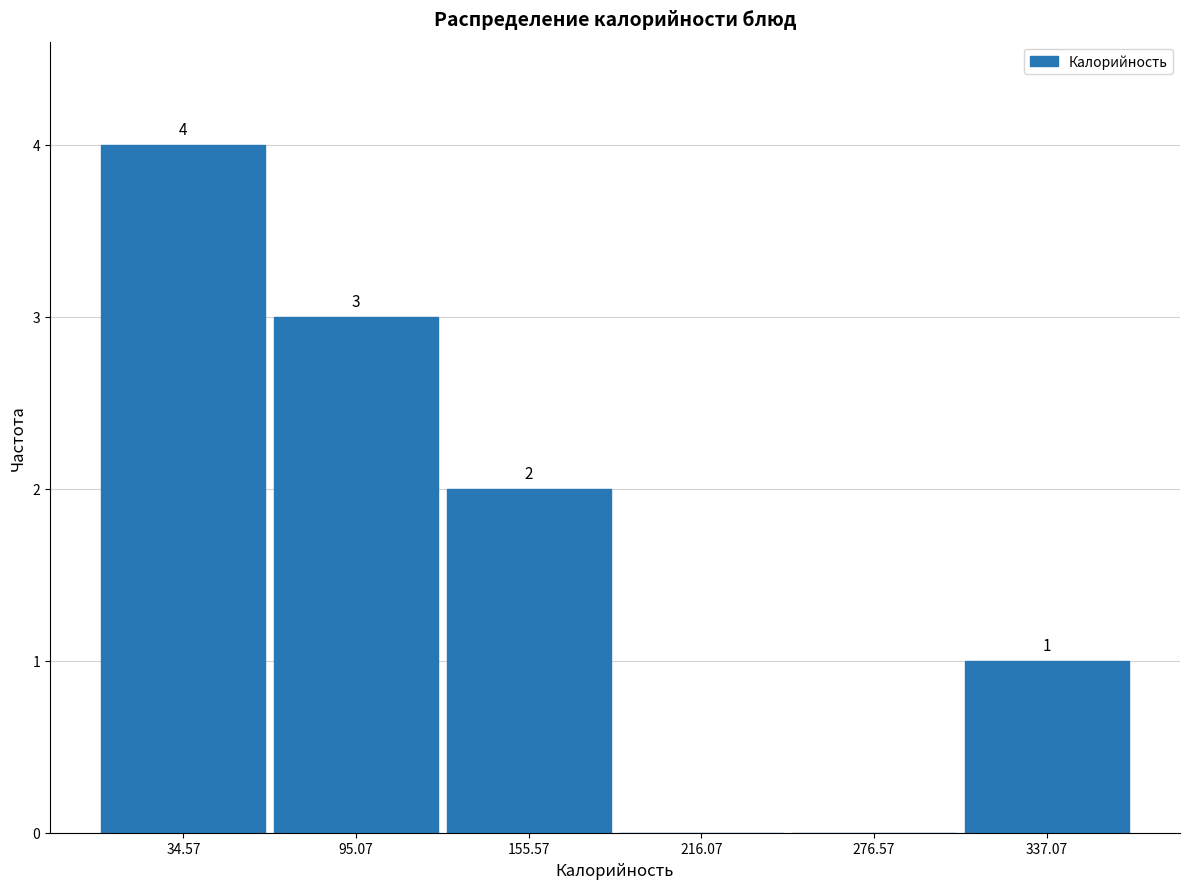

Over which range of the x-axis is the bar tallest?

0 to 60